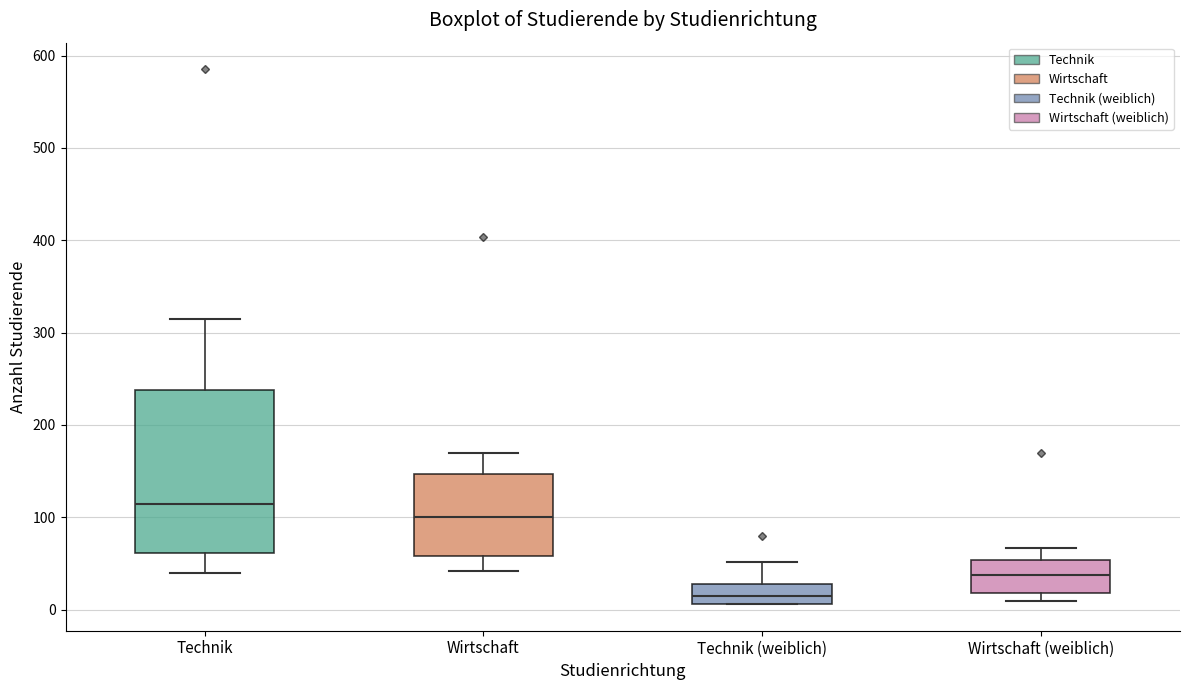

Where does the lower whisker of the box for Technik end on the y-axis? The values are not printed on the chart, so give them approximately, as read against the axis.

40